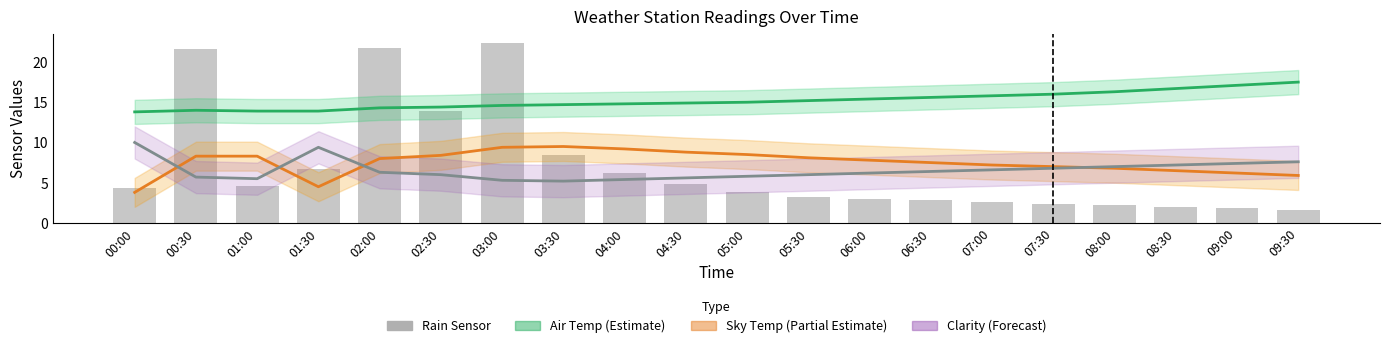

The value of Sky Temp (Partial) at 07:00 is 11.9. True or false?

False